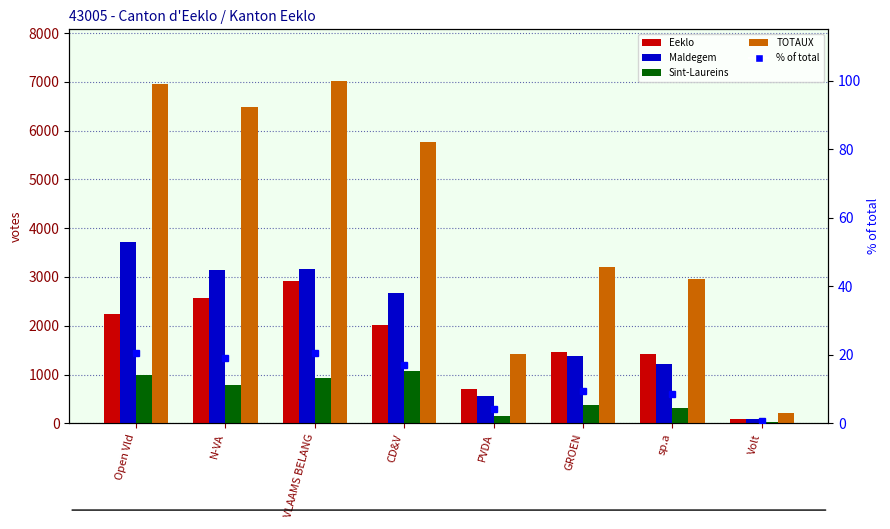

The TOTAUX series shows 3207.0 at GROEN. True or false?

True